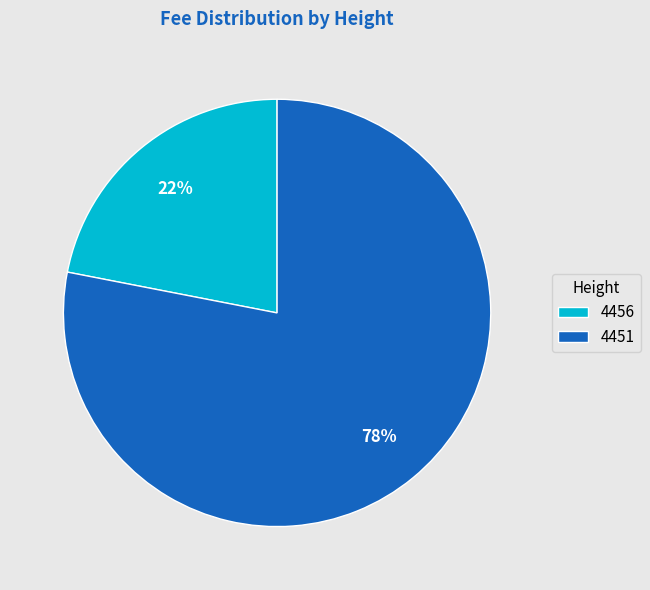

Rank the categories by value from lowest to highest.

4456, 4451